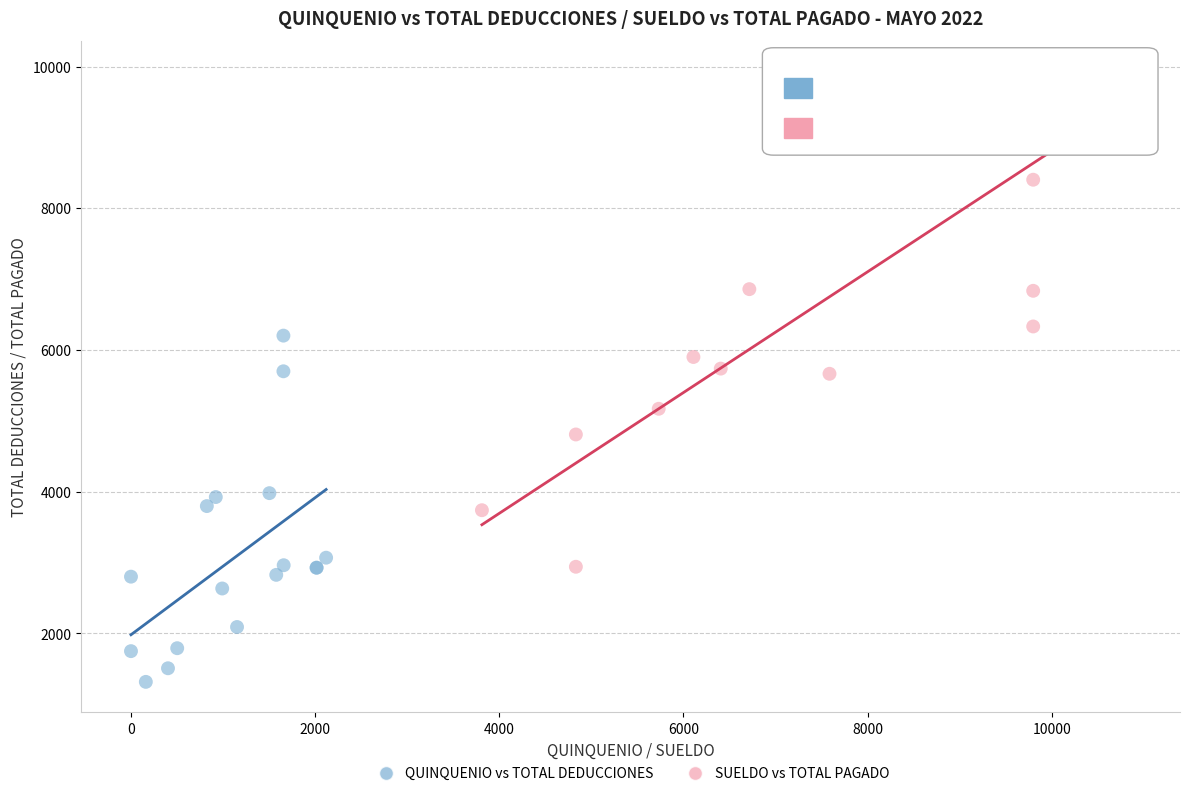

What are all the series names shown in the legend?

QUINQUENIO vs TOTAL DEDUCCIONES, SUELDO vs TOTAL PAGADO